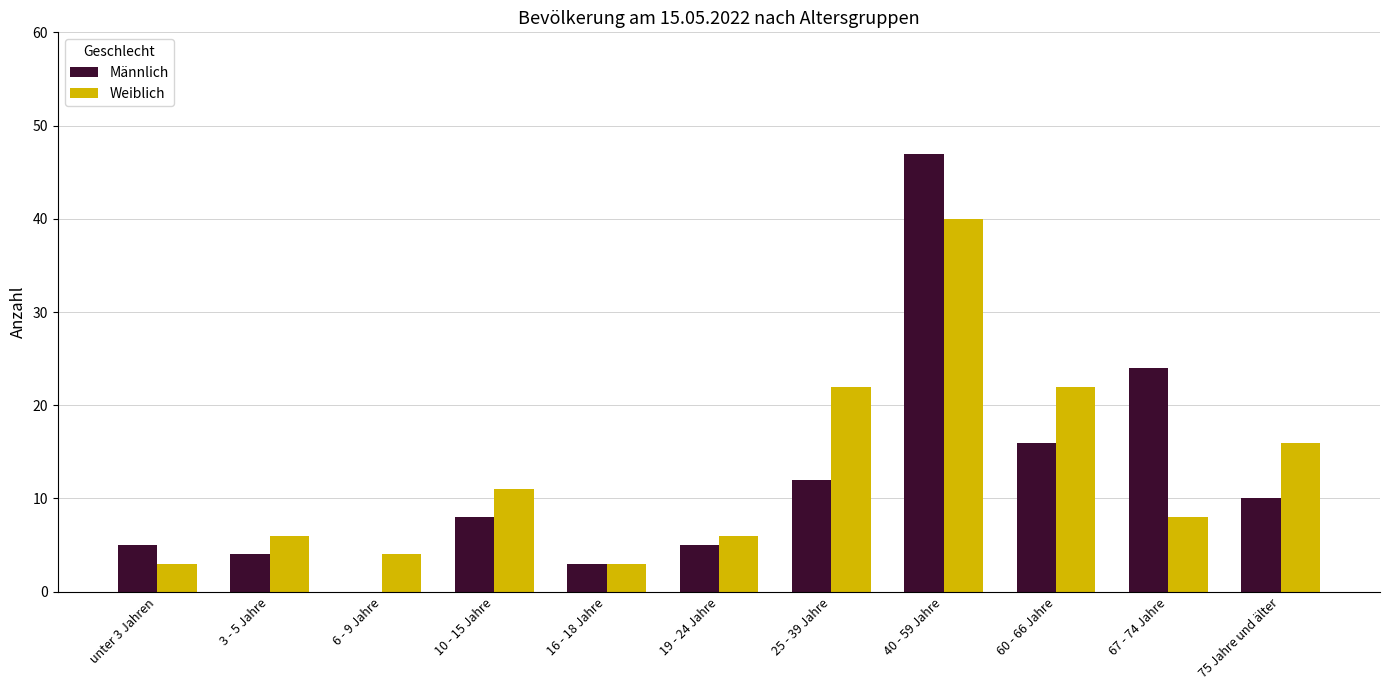

Count the number of data series in this chart.

2